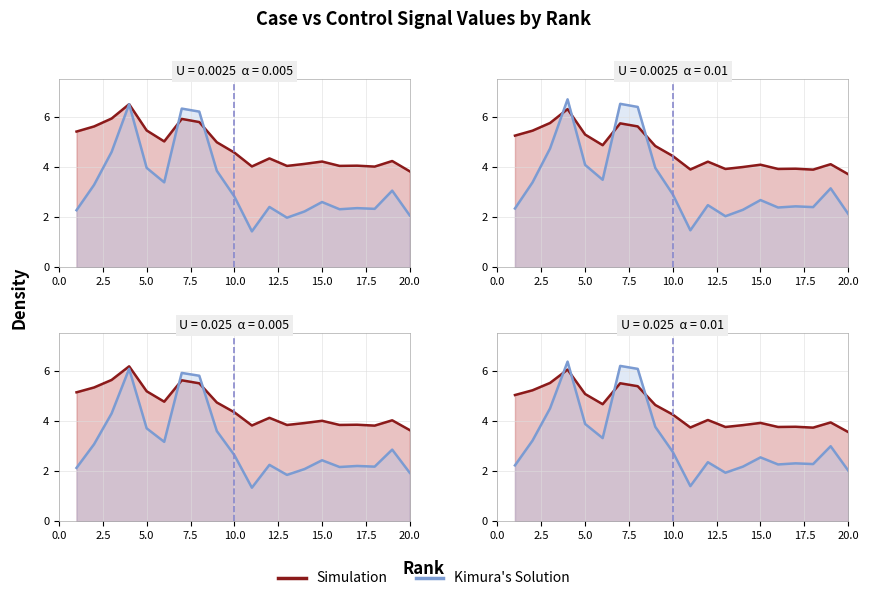

Is the value of Kimura's Solution at 10.0 greater than the value of Simulation at 12.5?

No